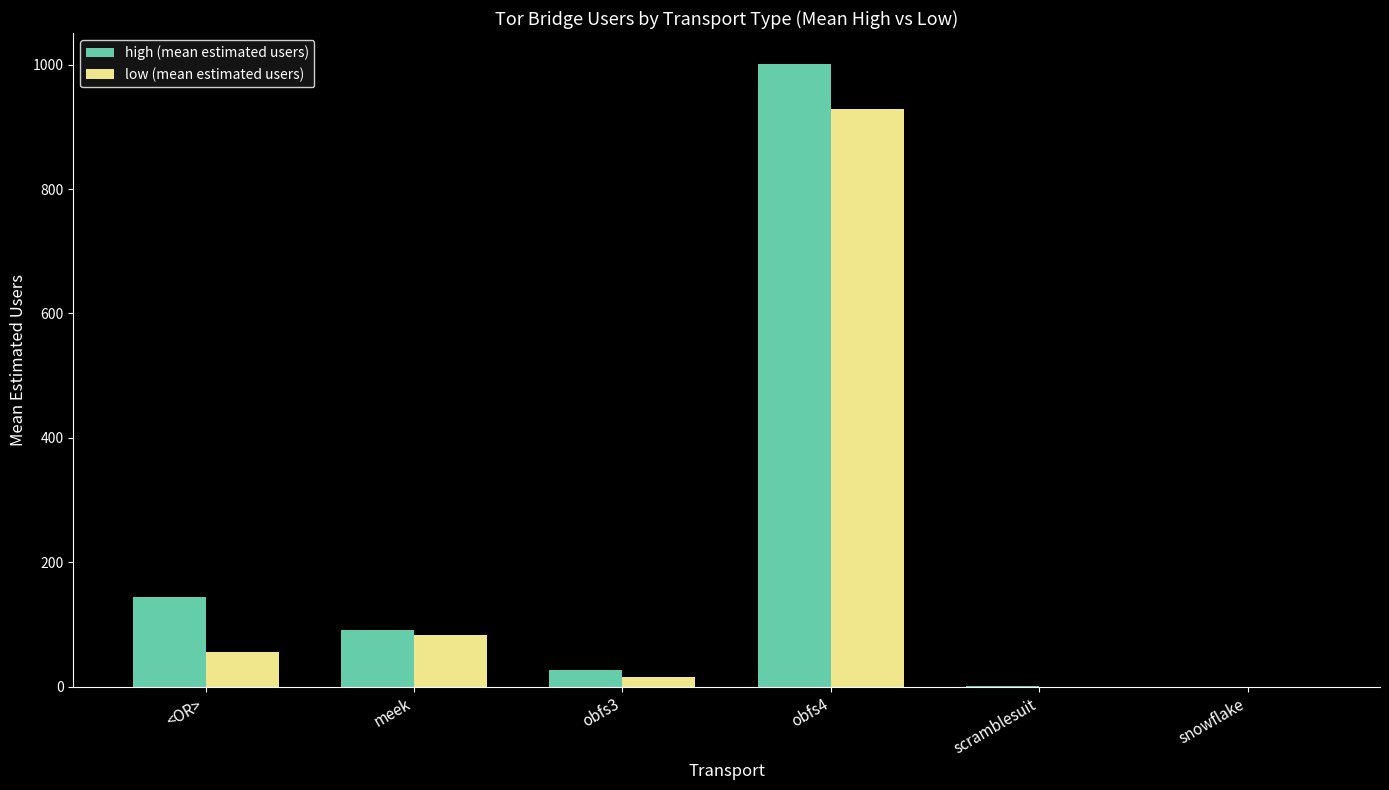

How many categories are shown in the chart?

6